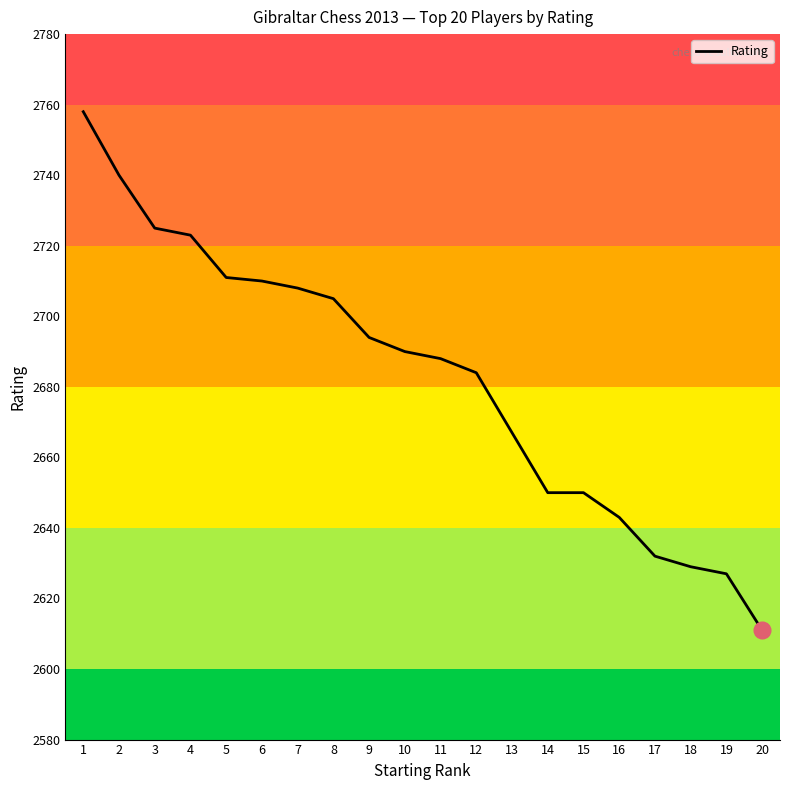

True or false: the data has more than 2 interior local peaks.

False